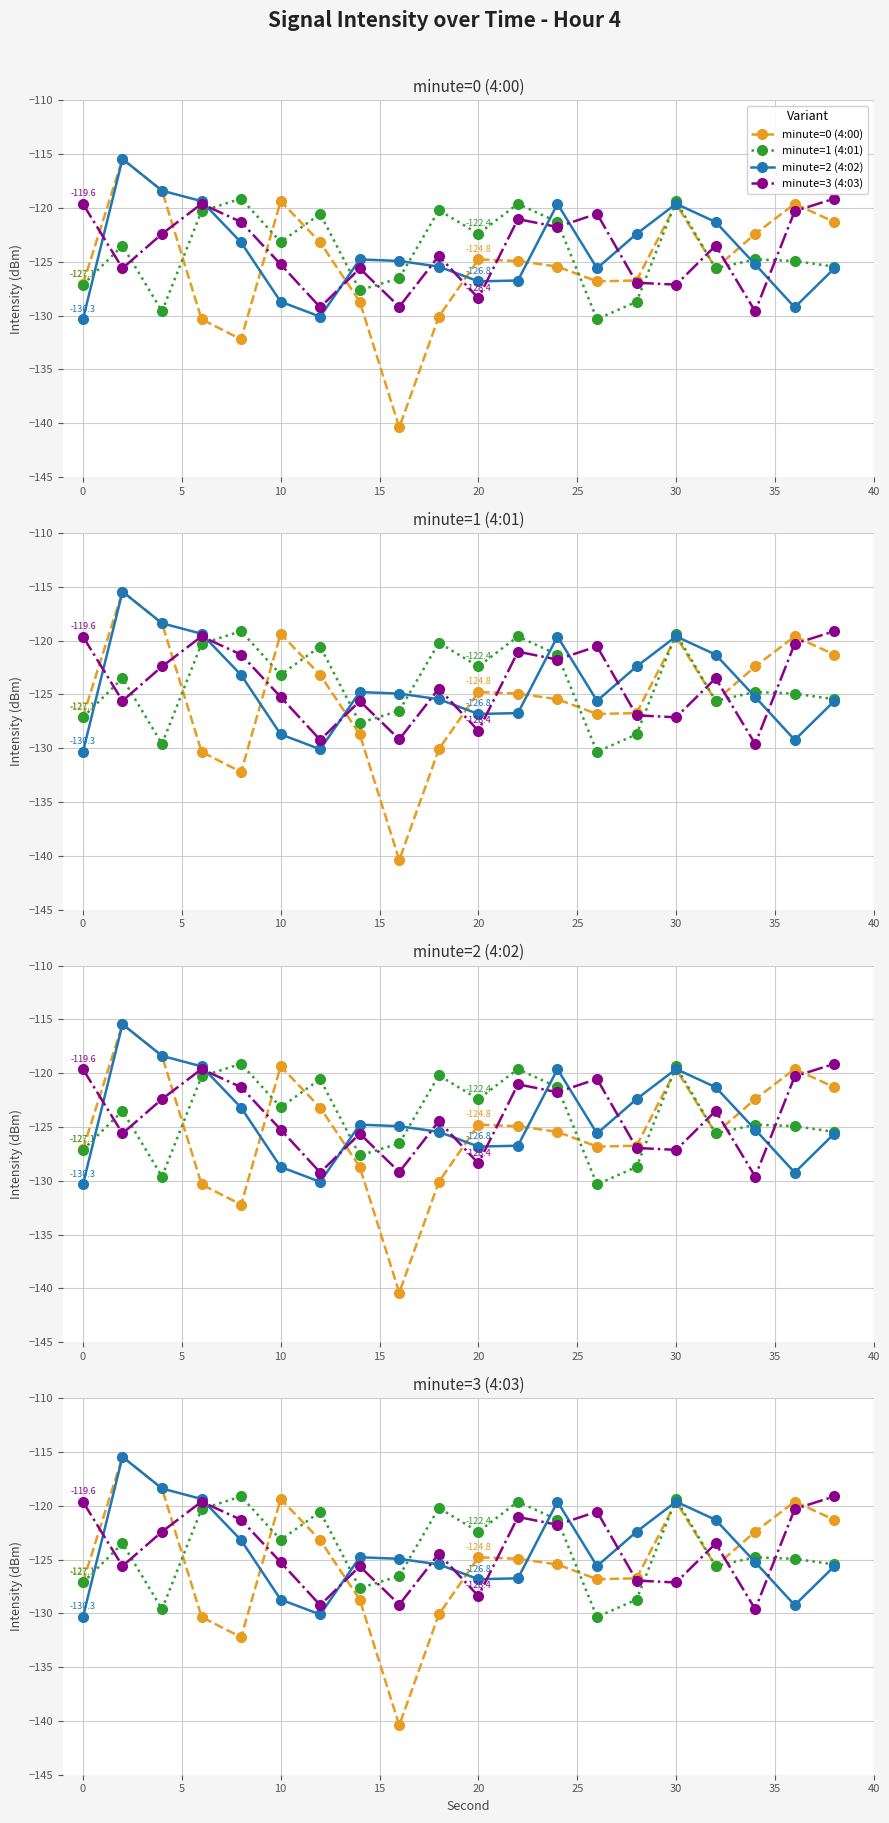

Is this an area chart (filled region under the line)?

No